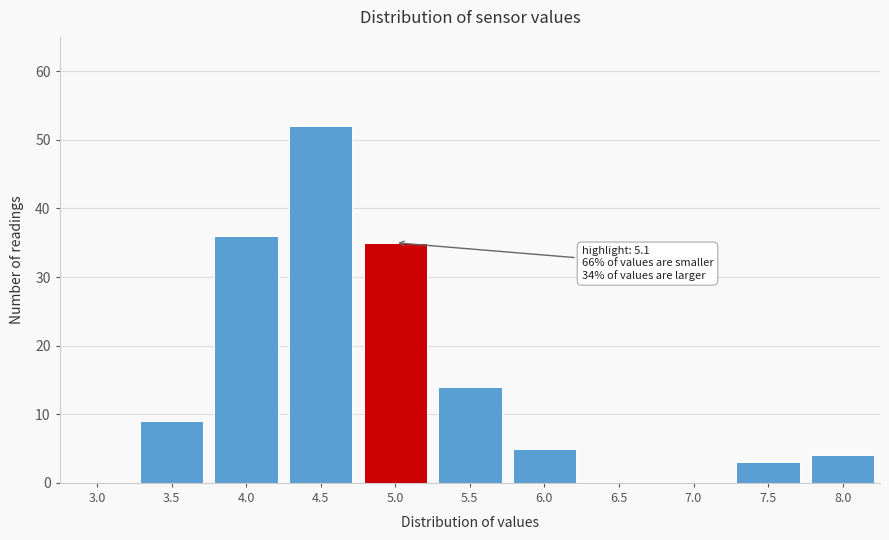

Reading left to right, transcribe all the data shown in this chart.

3.0=0	3.5=9	4.0=36	4.5=52	5.0=35	5.5=14	6.0=5	6.5=0	7.0=0	7.5=3	8.0=4